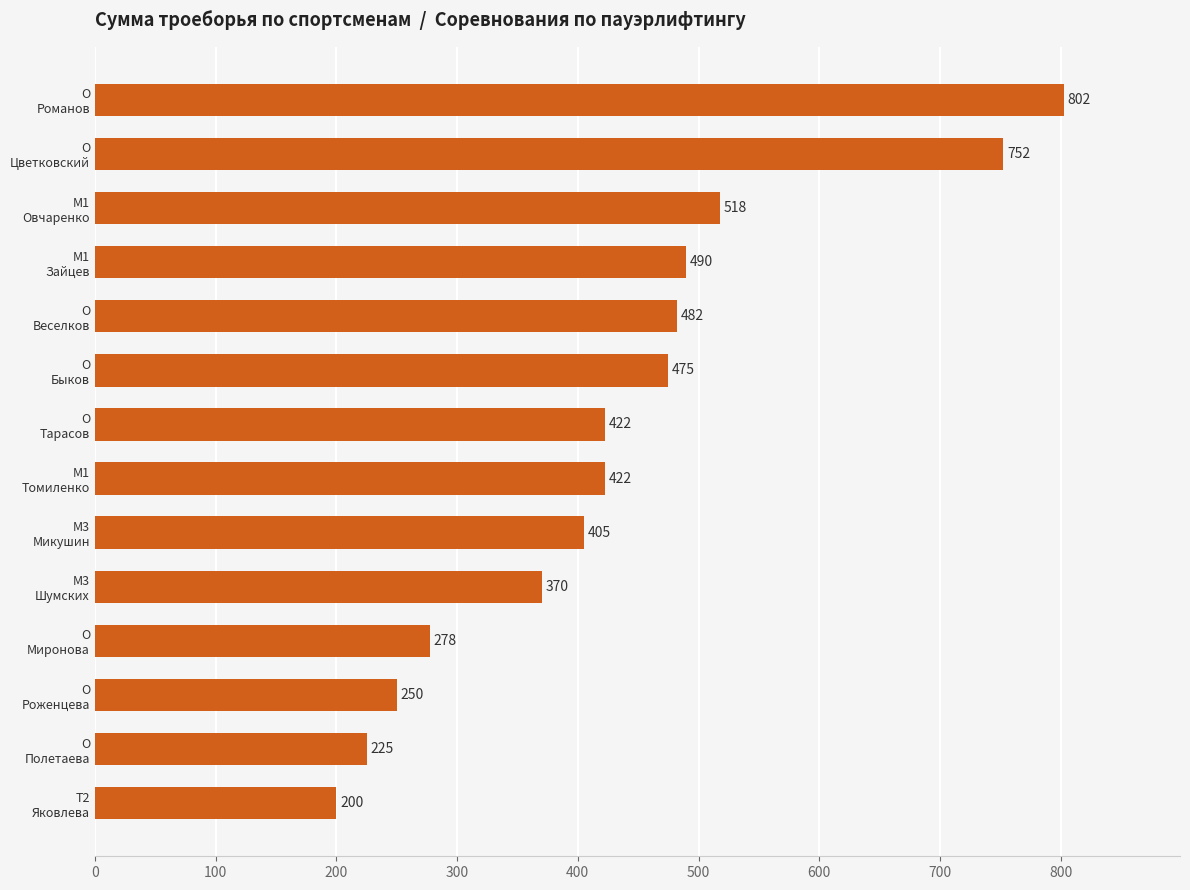

What is the average value?

435.2